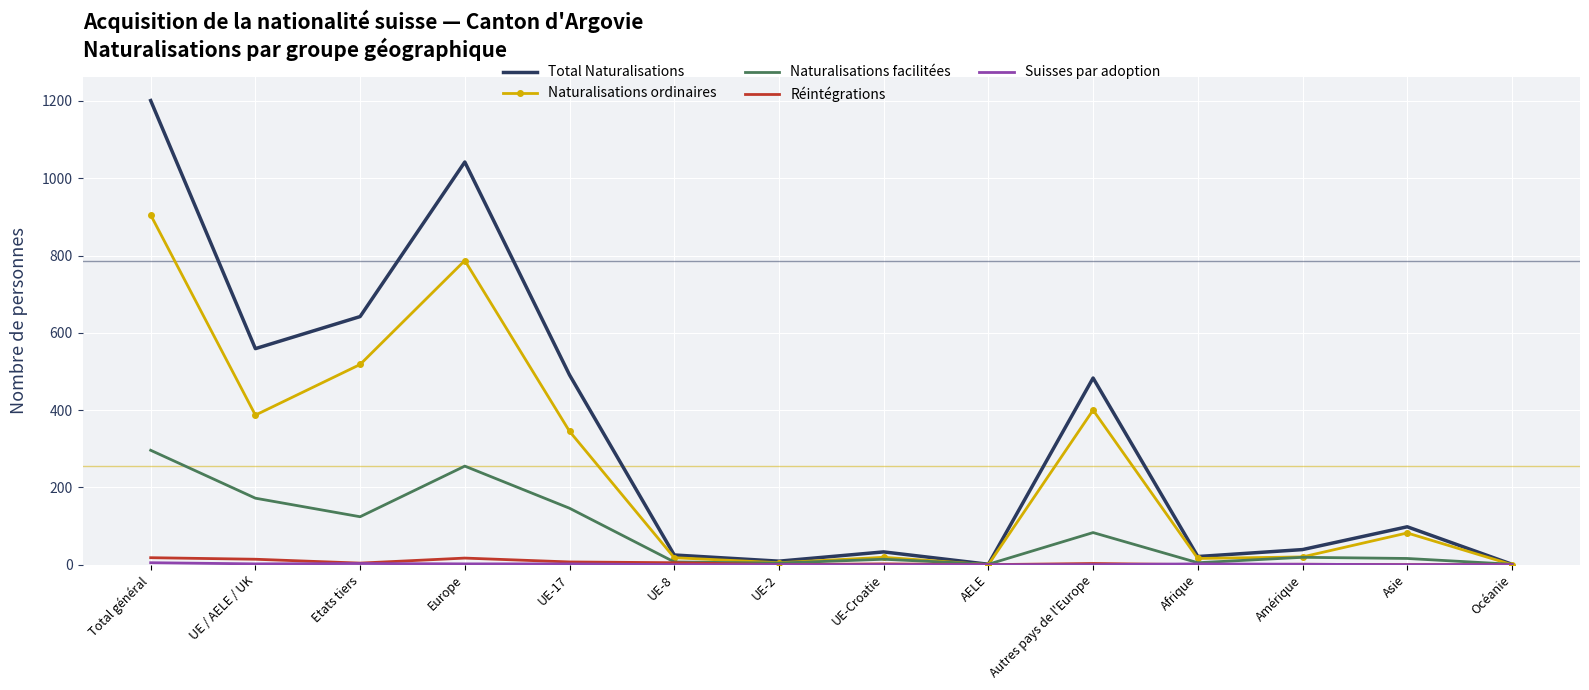

What is the highest value of the Naturalisations ordinaires series?

905